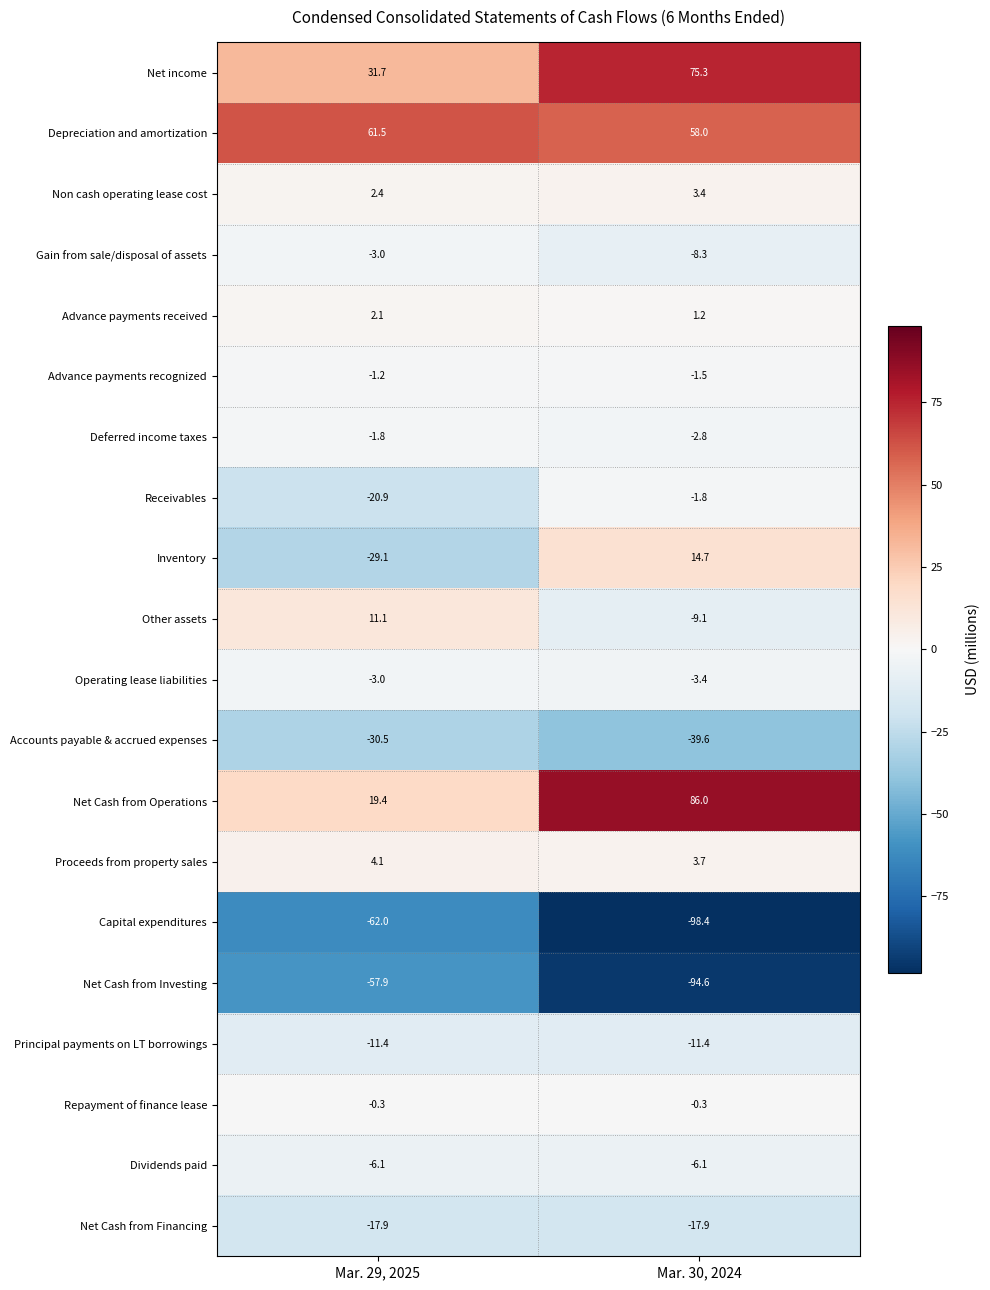

List the labels in order of Inventory value, smallest first.

Mar. 29, 2025, Mar. 30, 2024